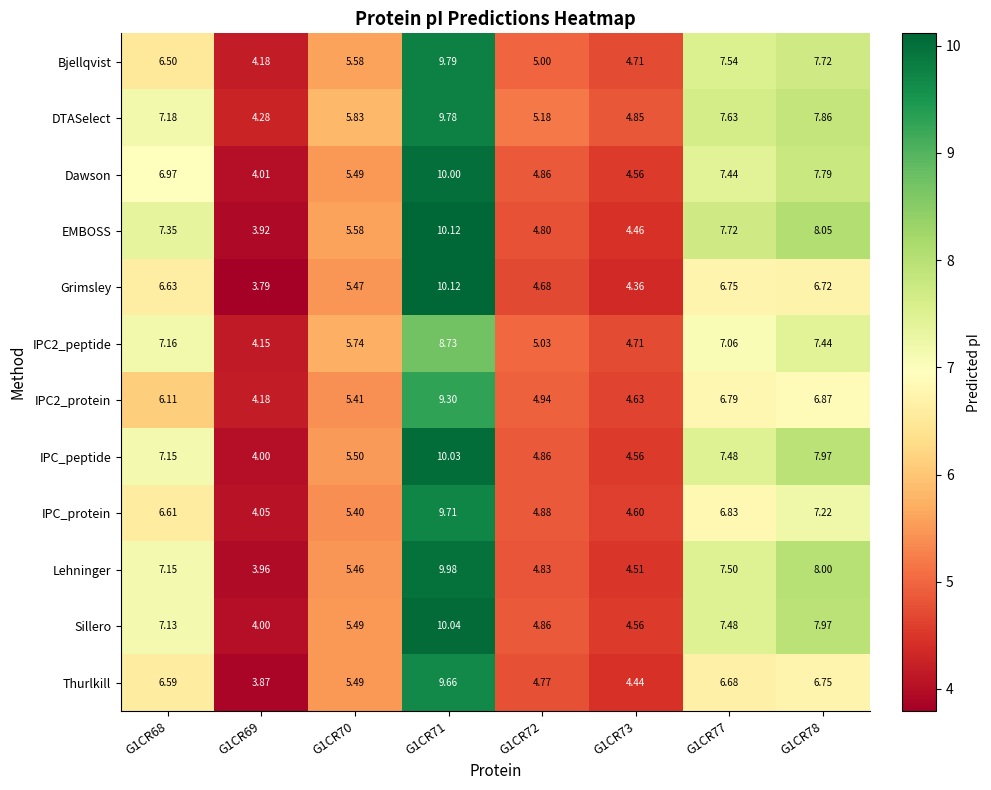

Which series has the largest range (max minus min)?

Grimsley